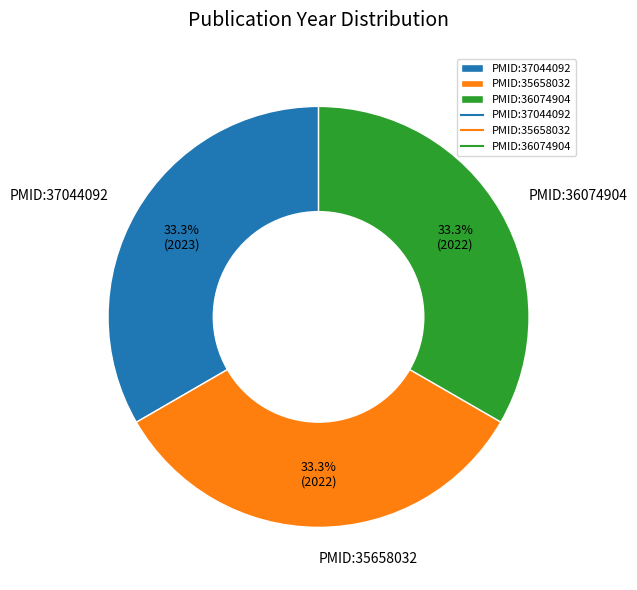

What percentage is the PMID:37044092 slice, to the nearest percent?

33%